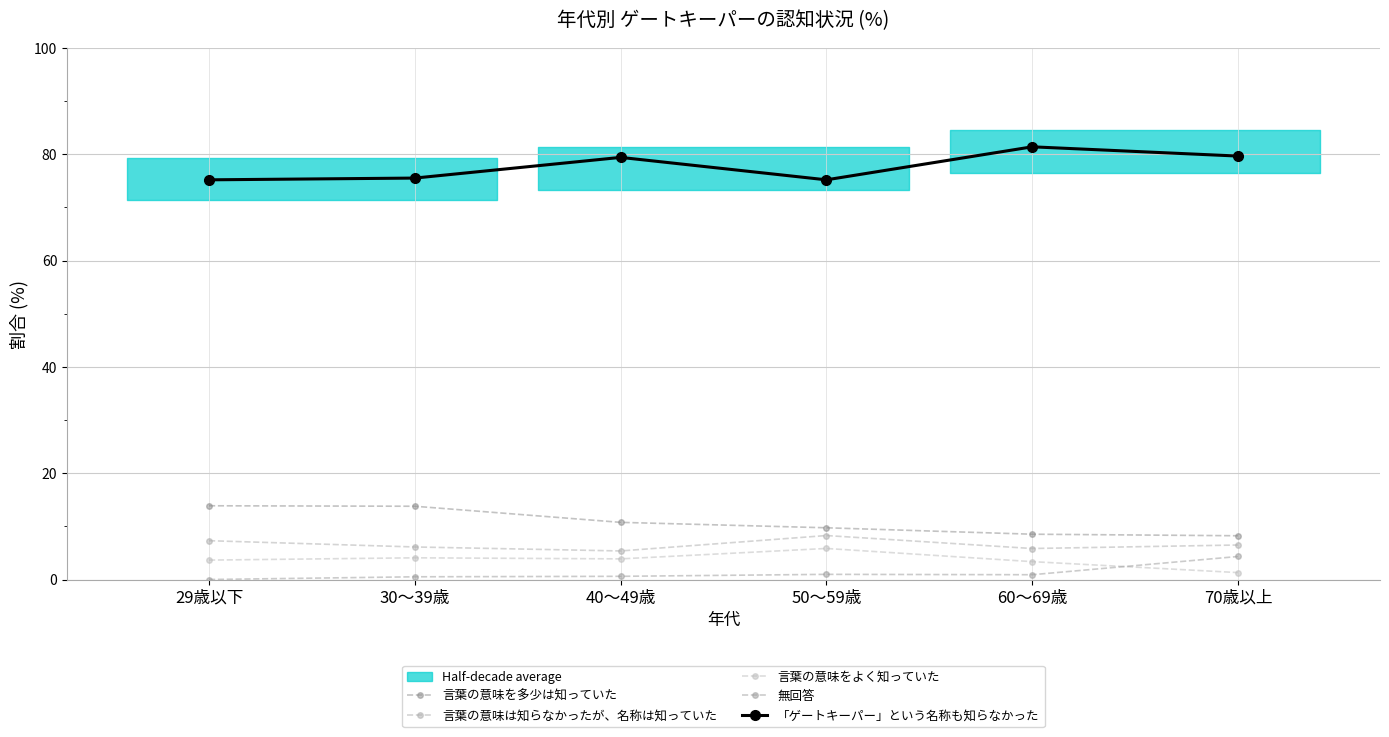

Between 60～69歳 and 70歳以上, which is larger?

60～69歳